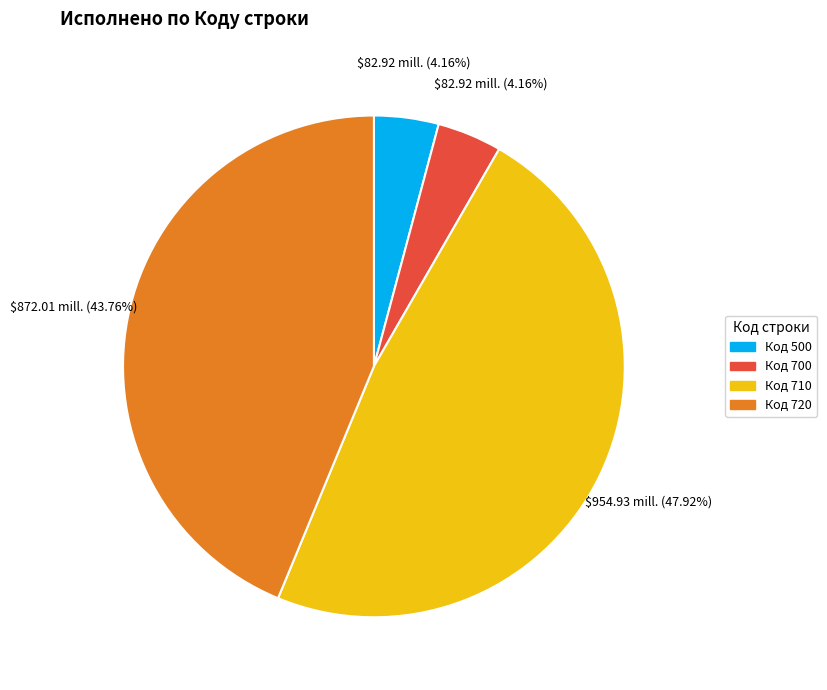

Is there any slice that represents more than half of the pie?

No